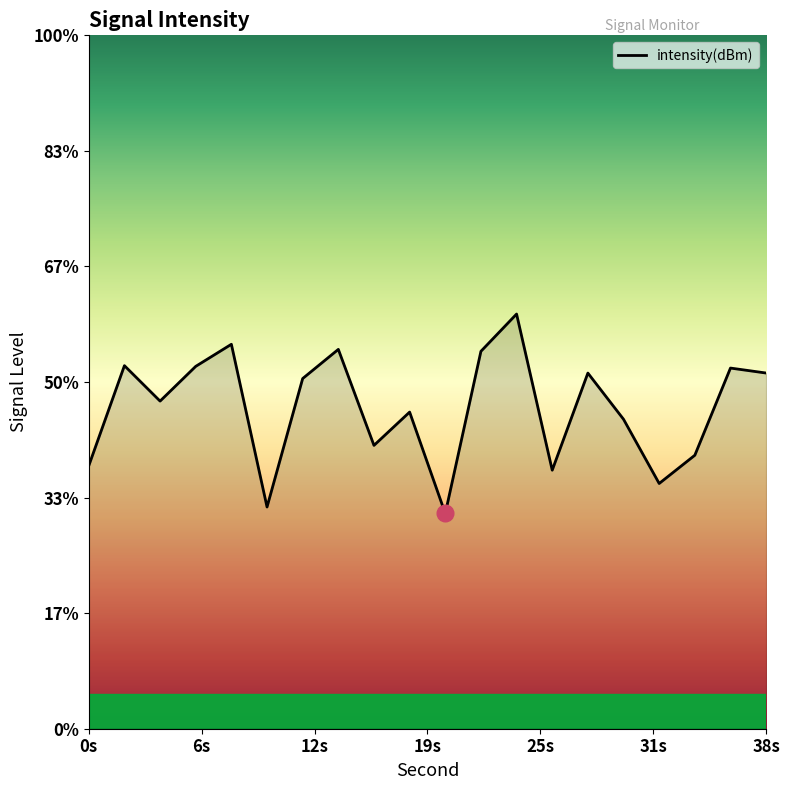

True or false: the data shows -196.1 at 0s.

False